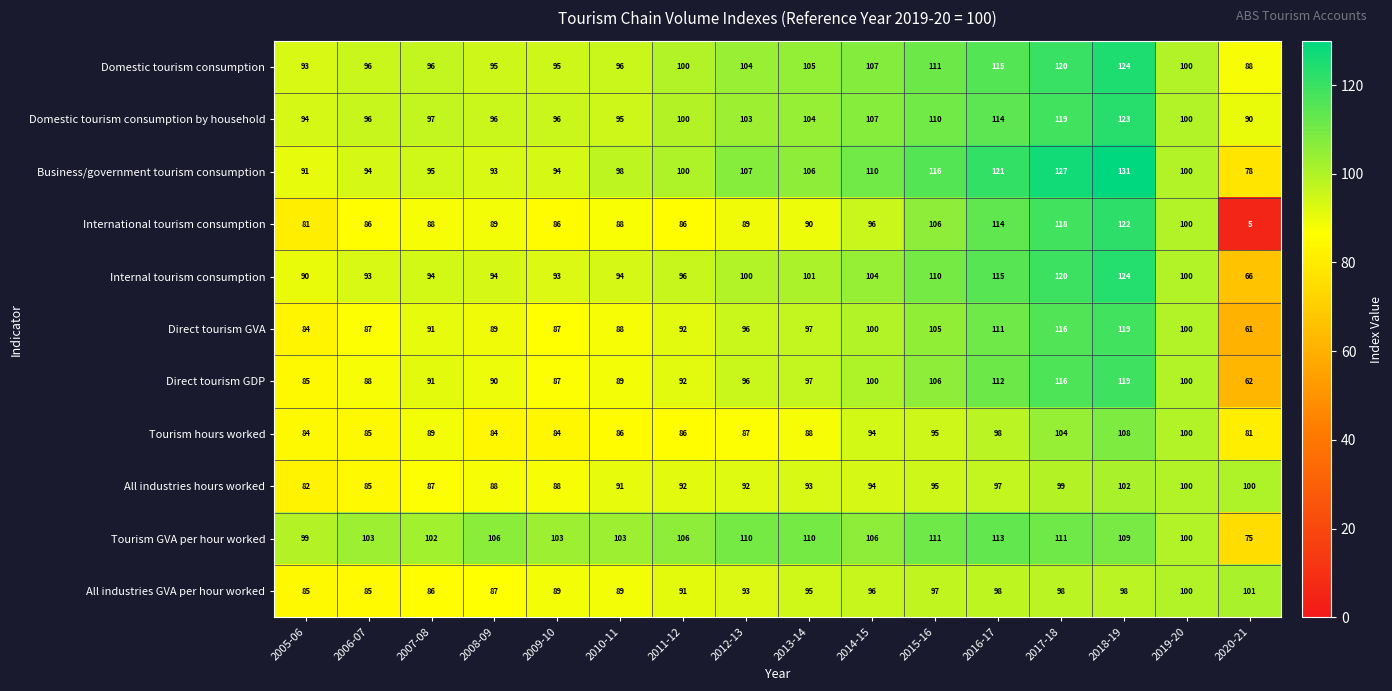

What value does the Tourism hours worked series have at 2011-12, to the nearest 10?

90